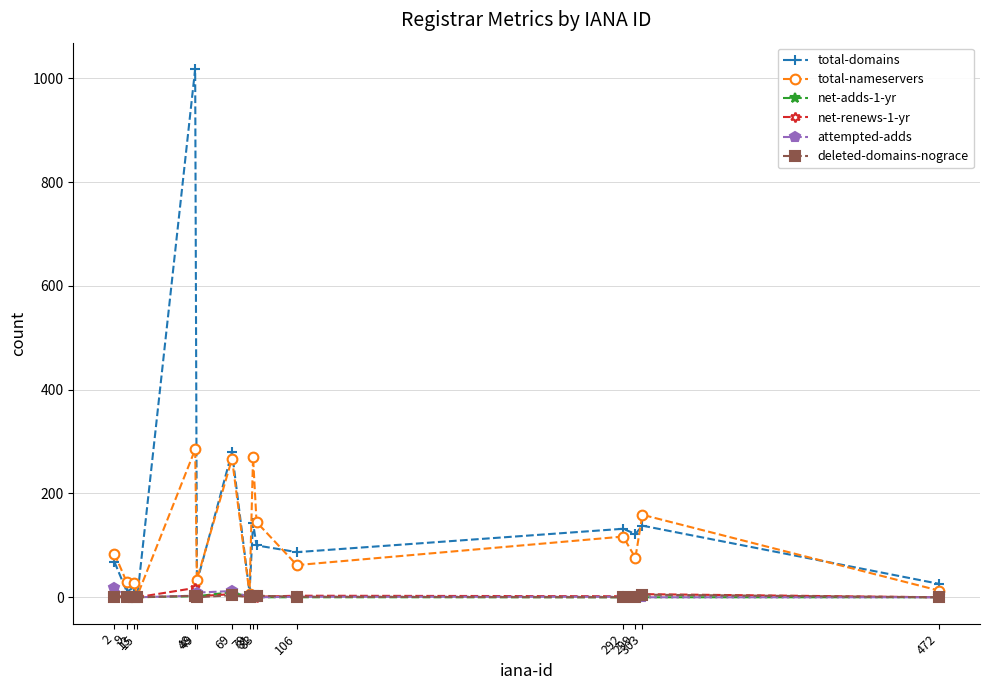

Which series has the largest range (max minus min)?

total-domains